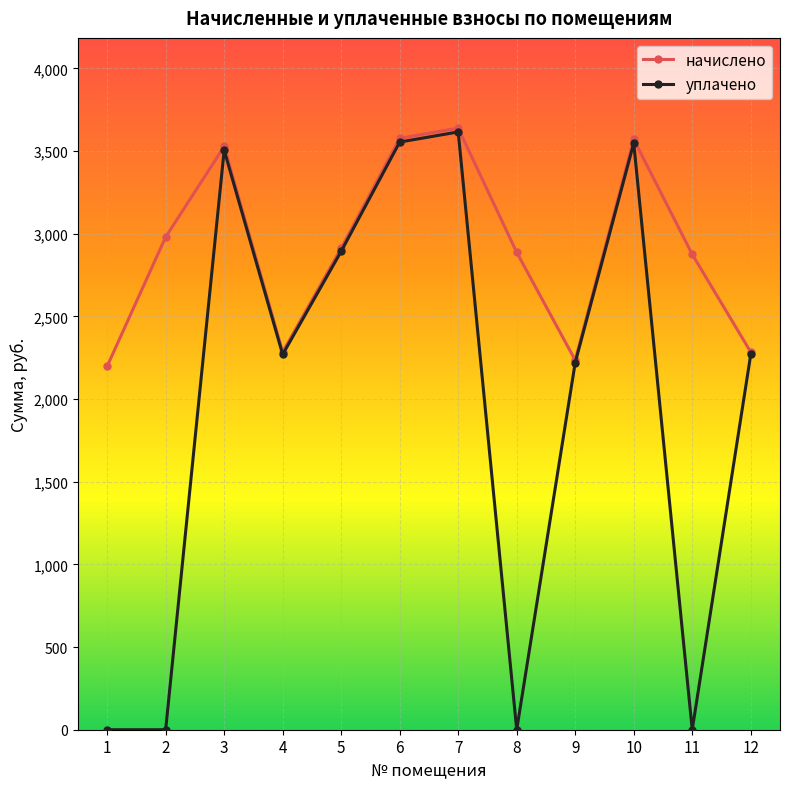

How many data points in уплачено are above 2269?

7